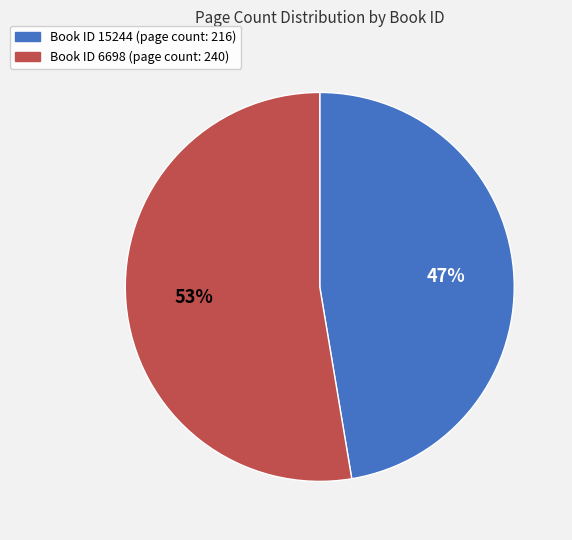

Does any single category account for the majority?

Yes